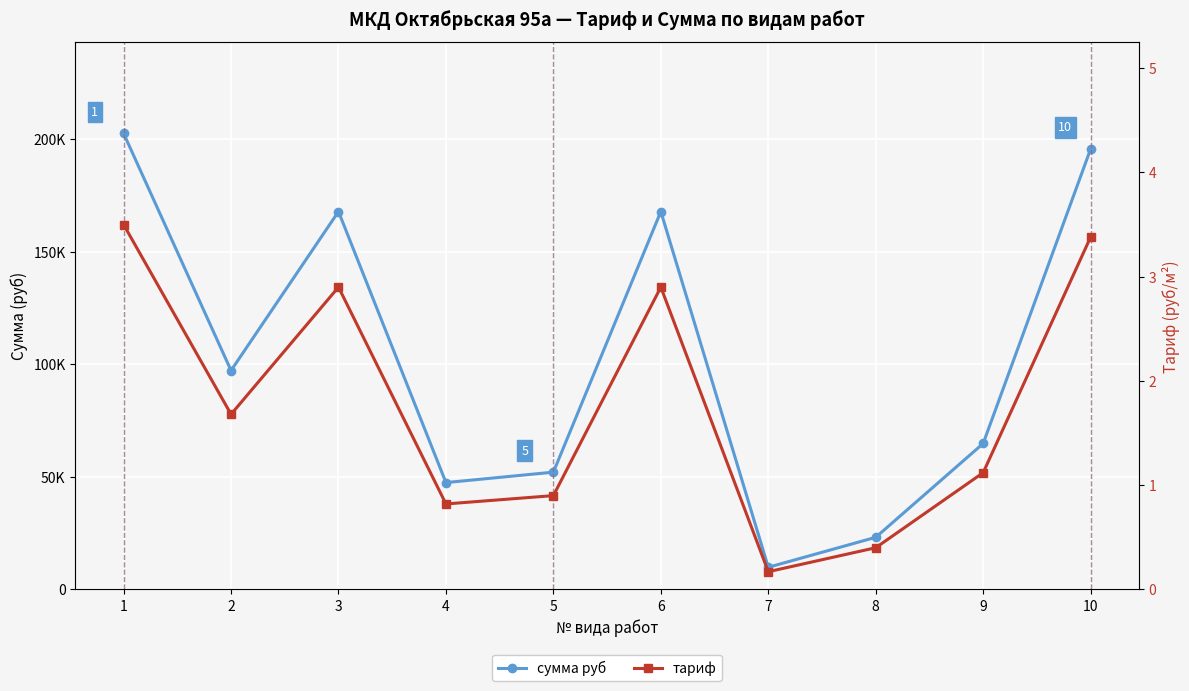

True or false: сумма руб and тариф intersect in this chart.

False